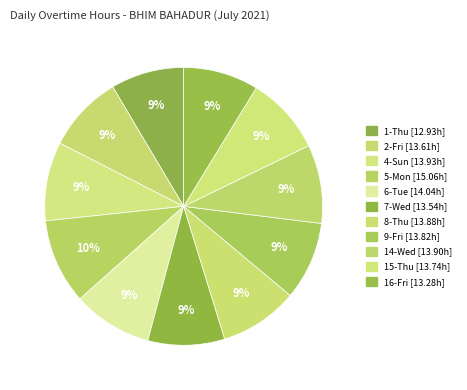

How many slices are in this pie chart?

11